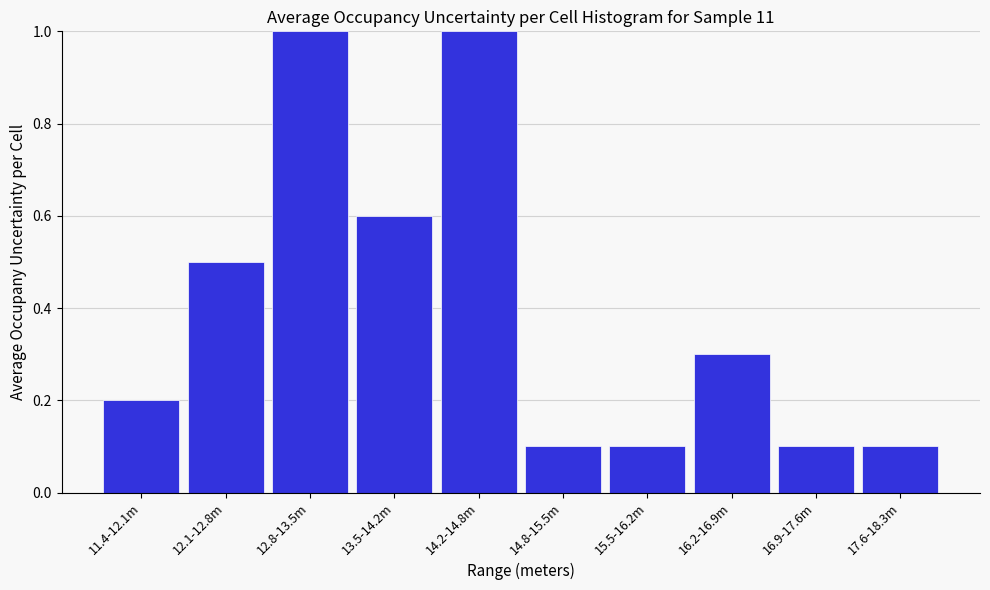

Reading left to right, what are all the values shown in this chart?

11.4-12.1m=0.2	12.1-12.8m=0.5	12.8-13.5m=1.0	13.5-14.2m=0.6	14.2-14.8m=1.0	14.8-15.5m=0.1	15.5-16.2m=0.1	16.2-16.9m=0.3	16.9-17.6m=0.1	17.6-18.3m=0.1